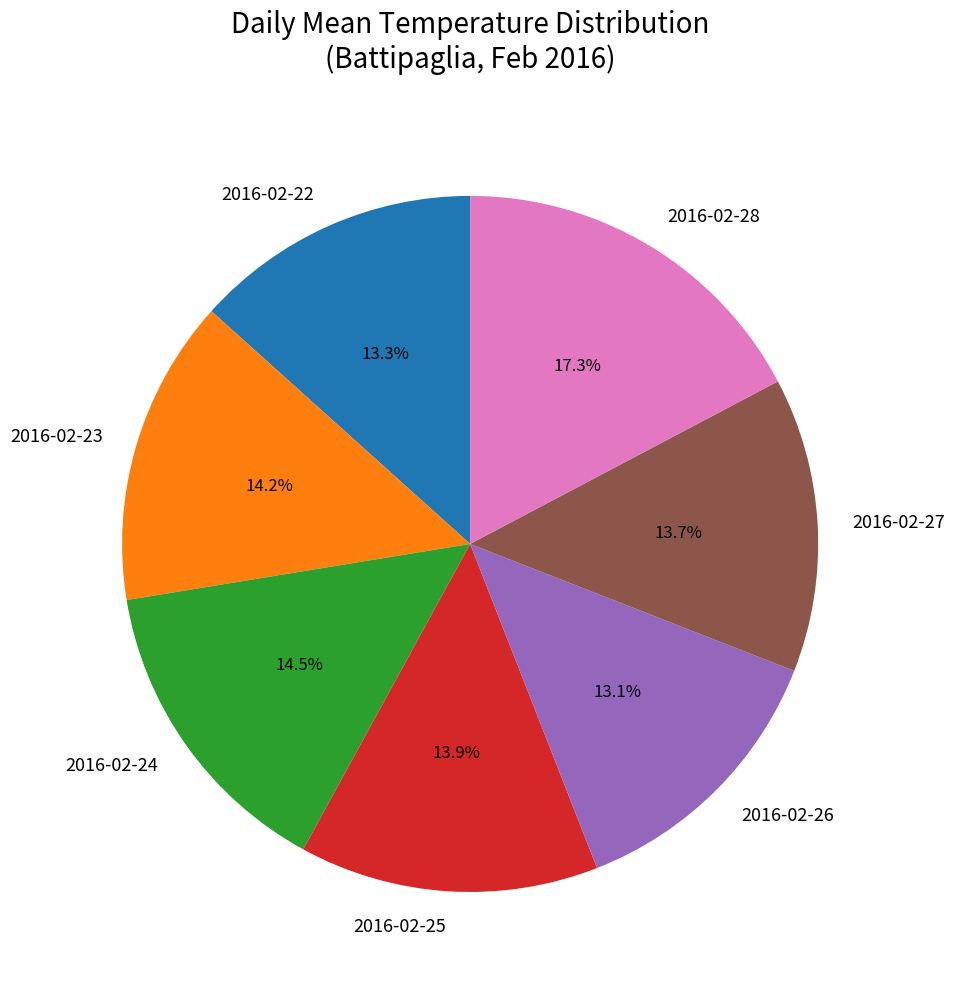

Which slice is the largest?

2016-02-28